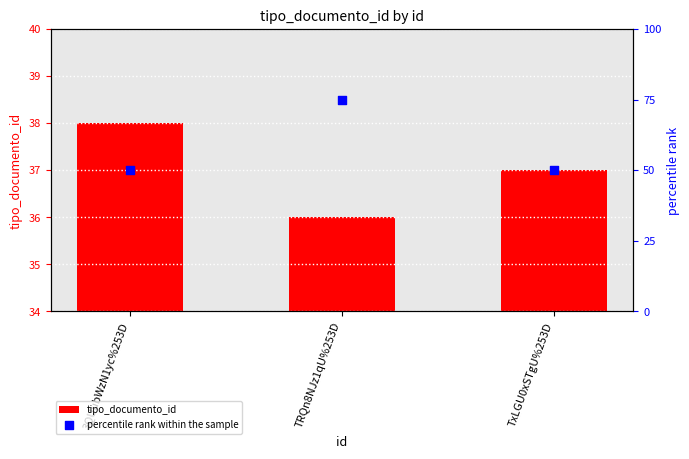

Which series contains the lowest Y value?

tipo_documento_id